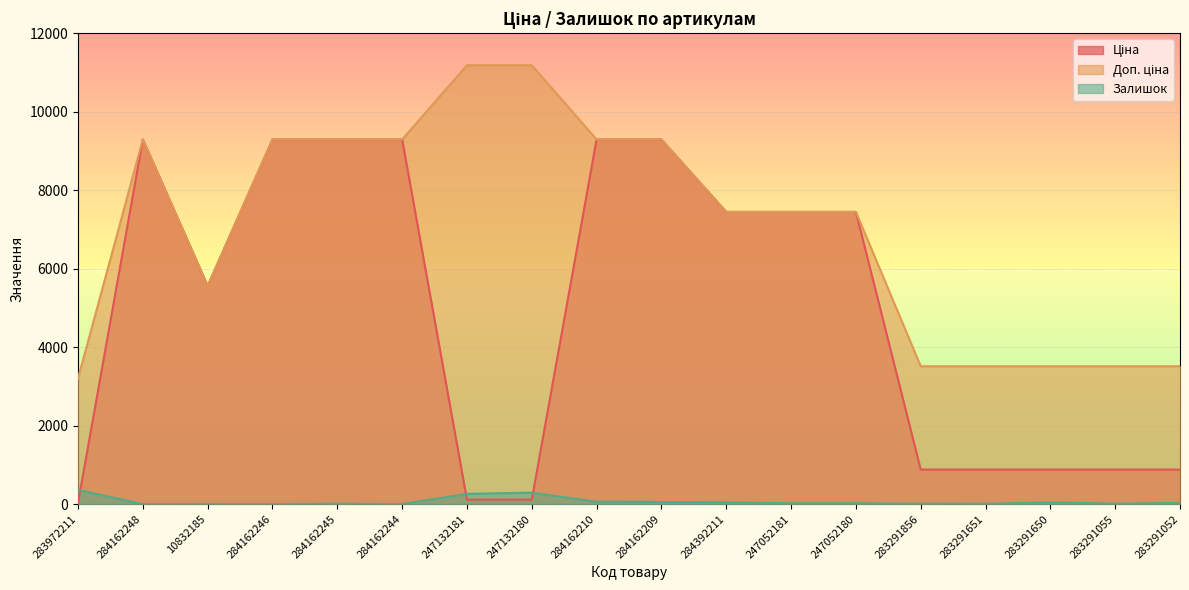

Reading right to left, what are all the values shown in this chart?

Ціна: 283291052=878.0	283291055=878.0	283291650=878.0	283291651=878.0	283291856=878.0	247052180=7444.6	247052181=7444.6	284392211=7444.6	284162209=9290.5	284162210=9290.5	247132180=111.8	247132181=111.8	284162244=9290.5	284162245=9290.5	284162246=9290.5	10832185=5560.3	284162248=9290.5	283972211=32.0
Доп. ціна: 283291052=3511.9	283291055=3511.9	283291650=3511.9	283291651=3511.9	283291856=3511.9	247052180=7444.6	247052181=7444.6	284392211=7444.6	284162209=9290.5	284162210=9290.5	247132180=11182.0	247132181=11182.0	284162244=9290.5	284162245=9290.5	284162246=9290.5	10832185=5560.3	284162248=9290.5	283972211=3205.0
Залишок: 283291052=27.0	283291055=12.0	283291650=43.0	283291651=7.0	283291856=9.0	247052180=21.0	247052181=20.0	284392211=44.0	284162209=53.0	284162210=59.0	247132180=290.0	247132181=260.0	284162244=0.0	284162245=8.0	284162246=0.0	10832185=3.0	284162248=0.0	283972211=360.0